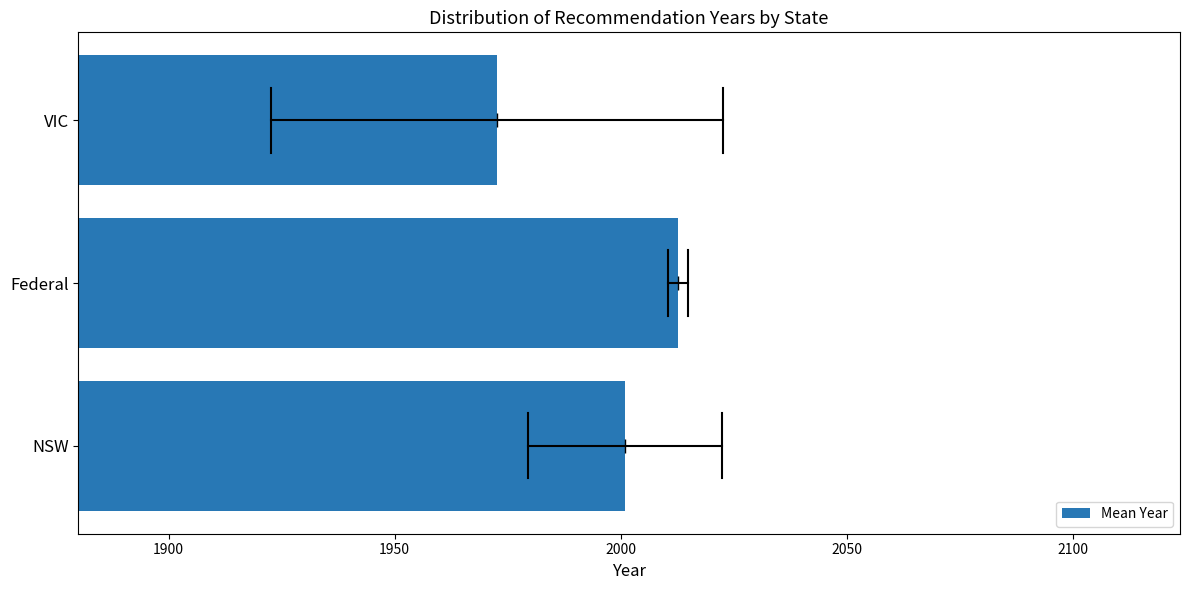

Reading top to bottom, extract all data points from this chart.

VIC=1972.7	Federal=2012.6	NSW=2000.9